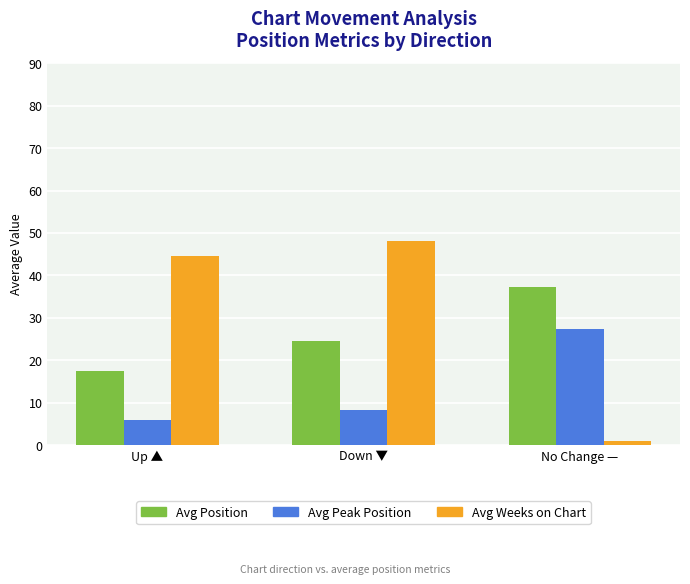

What is the value of the Avg Position bar at the 3rd from the left?

37.3